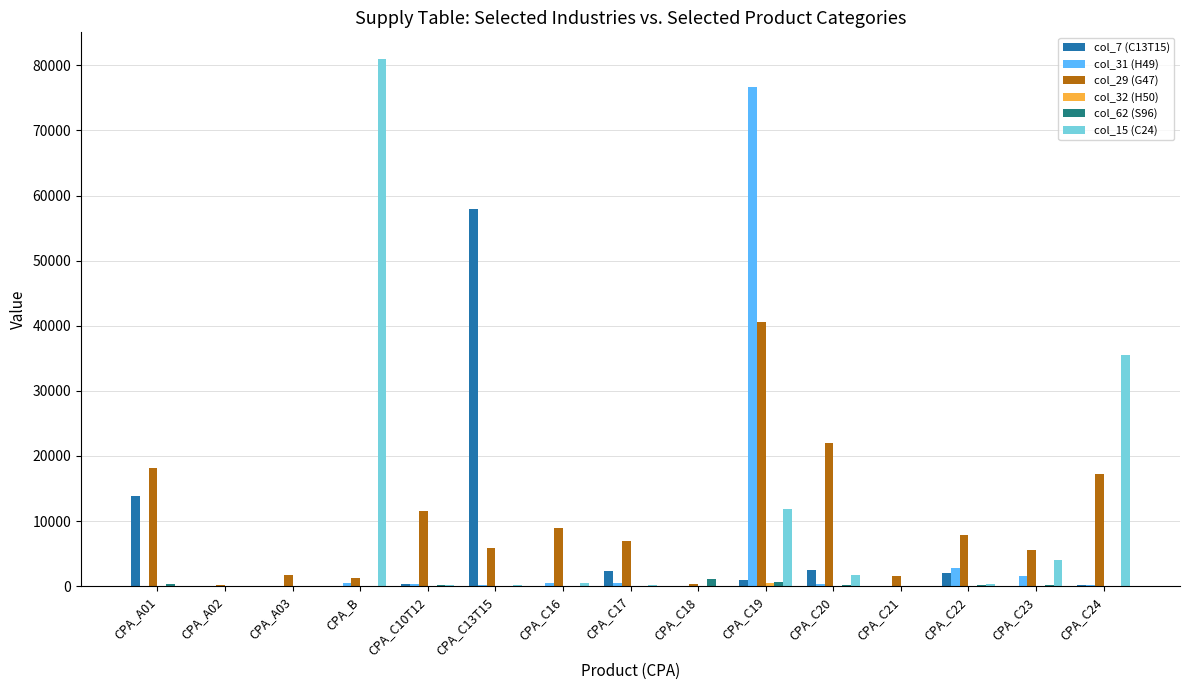

What is the maximum value shown in the chart?

81023